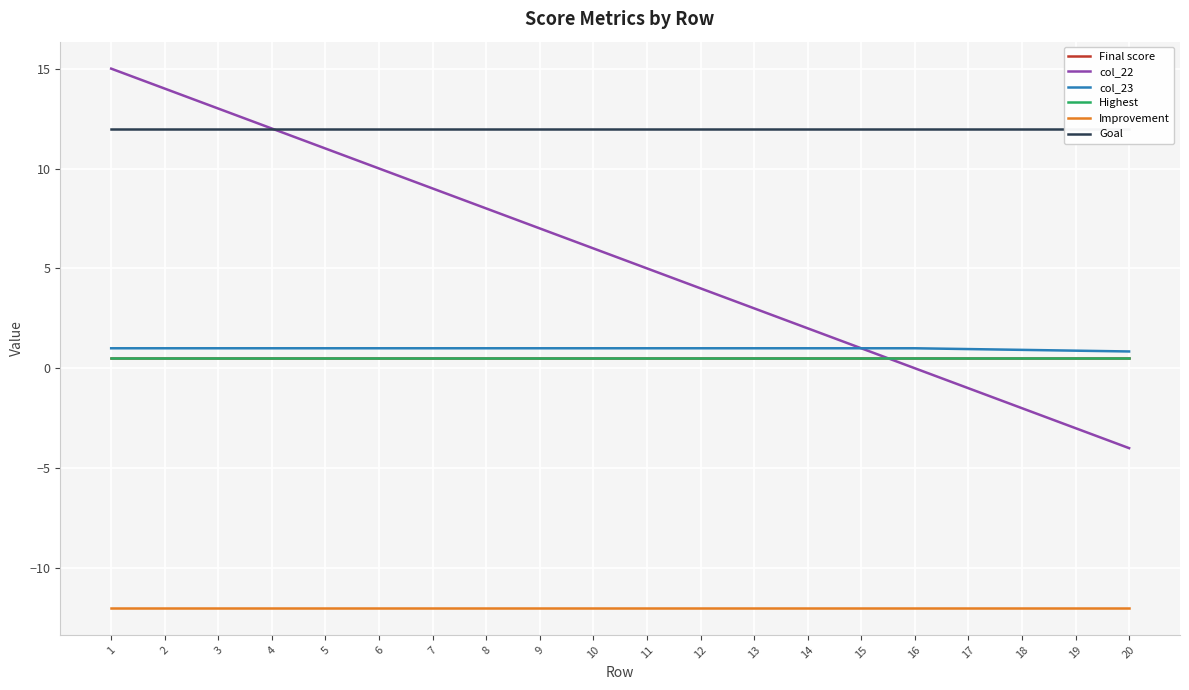

What is the sum of the Improvement values at 18 and 10?

-24.0